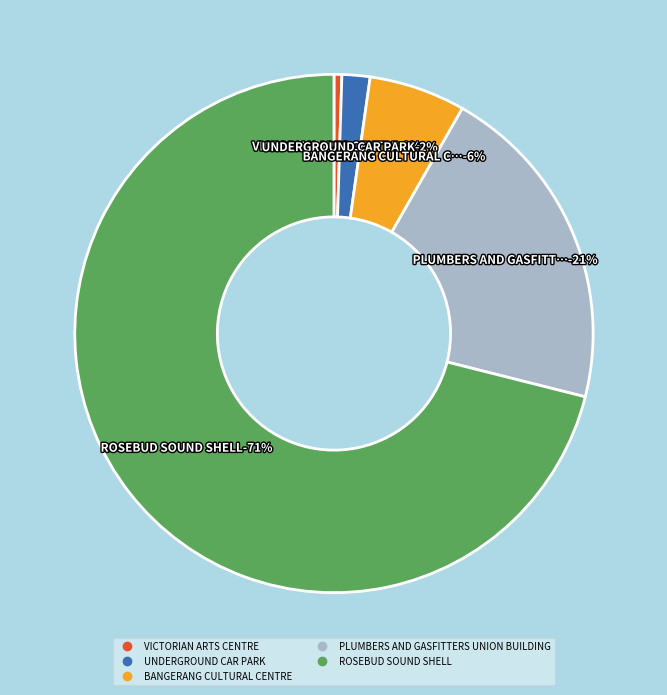

To the nearest percent, what percentage of the pie is BANGERANG CULTURAL CENTRE?

6%